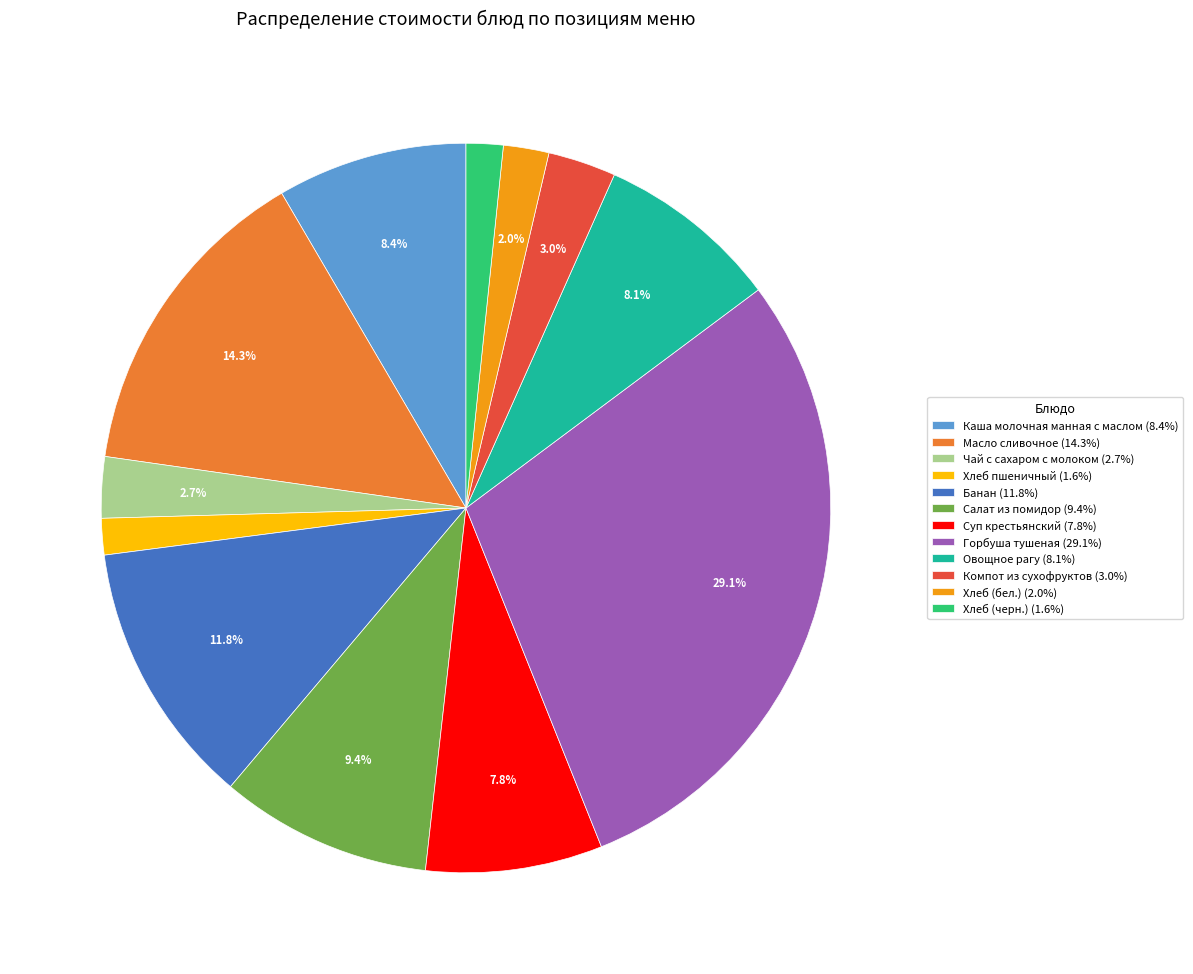

Is there any slice that represents more than half of the pie?

No